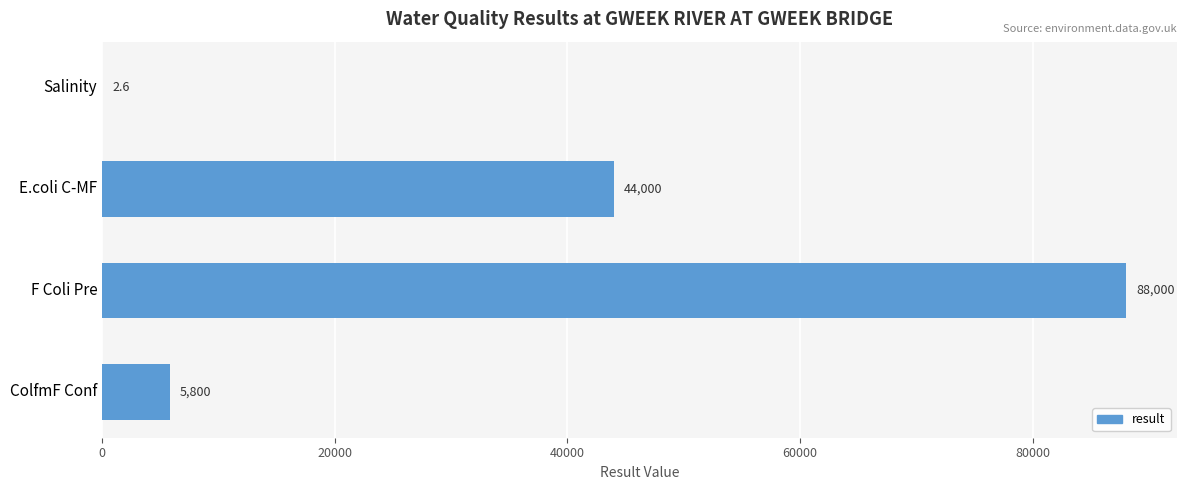

What is the maximum value shown in the chart?

88000.0